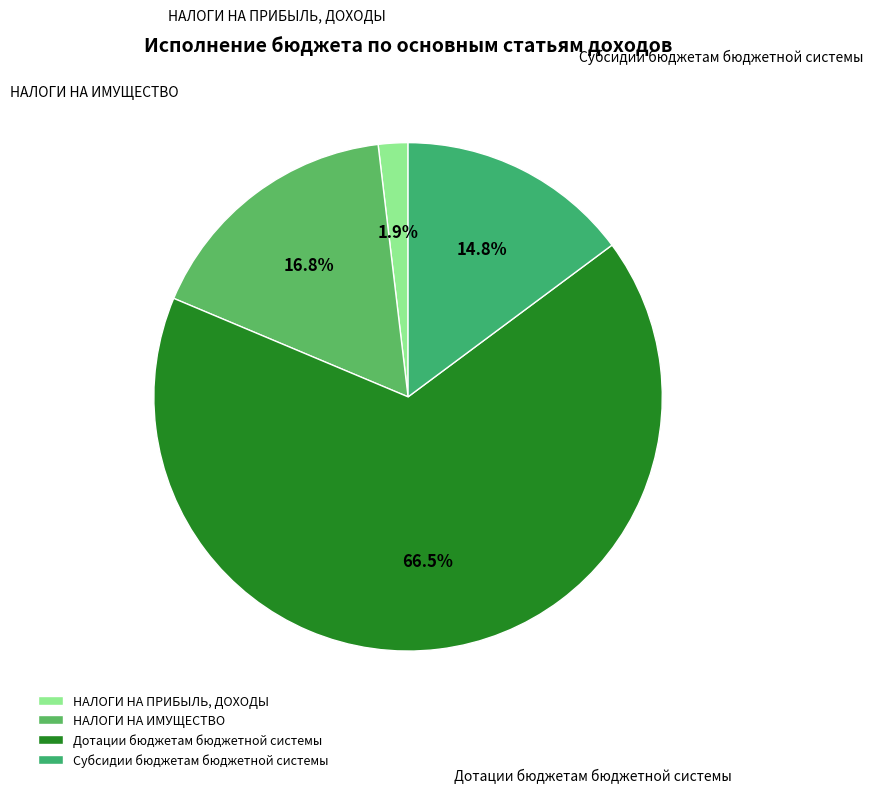

What is the majority slice?

Дотации бюджетам бюджетной системы